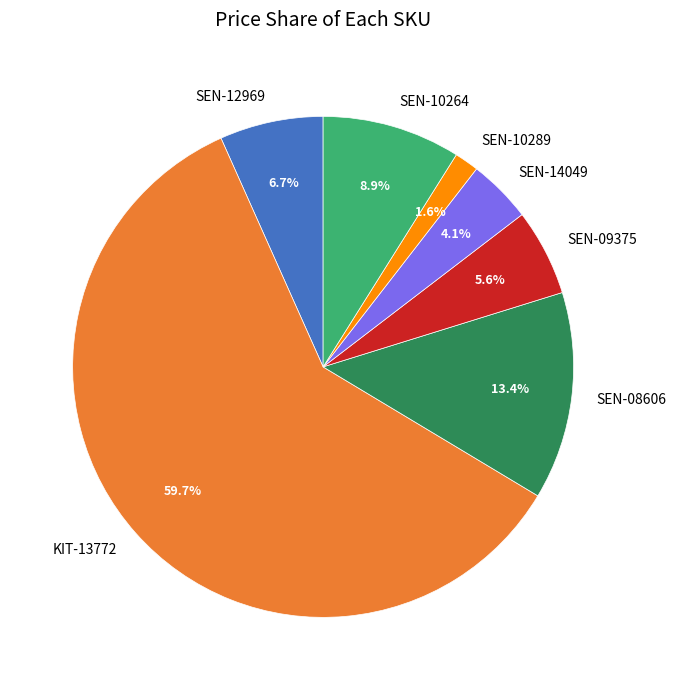

What is the largest slice in the pie chart?

KIT-13772